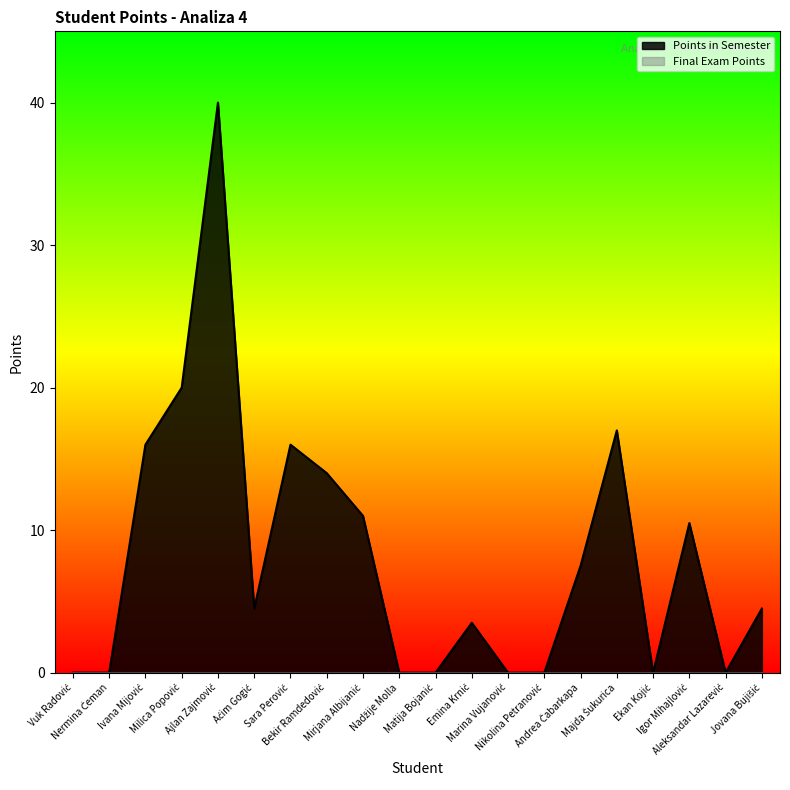

List the labels in order of value, smallest first.

Vuk Radović, Nermina Ćeman, Nadžije Molla, Matija Bojanić, Marina Vujanović, Nikolina Petranović, Ekan Kojić, Aleksandar Lazarević, Emina Krnić, Aćim Gogić, Jovana Bujišić, Andrea Čabarkapa, Igor Mihajlović, Mirjana Albijanić, Bekir Ramdedović, Ivana Mijović, Sara Perović, Majda Šukurica, Milica Popović, Ajlan Zajmović